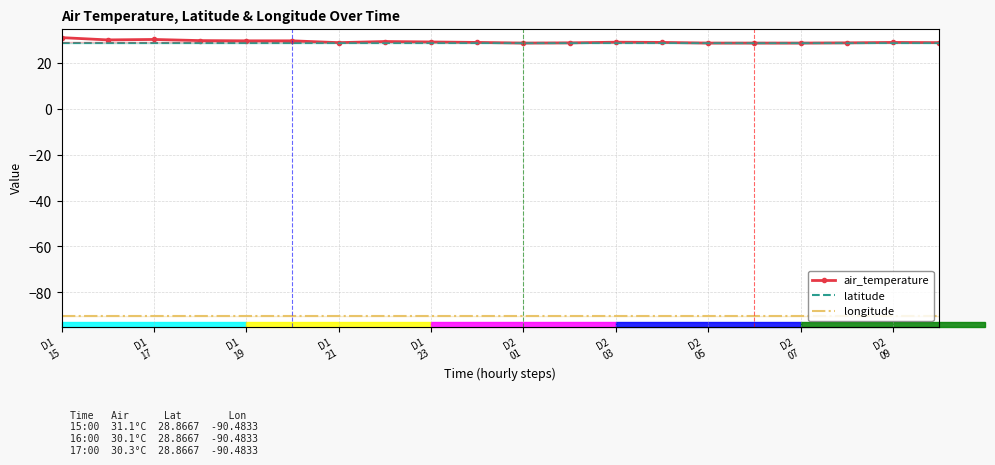

What are all the series names shown in the legend?

air_temperature, latitude, longitude